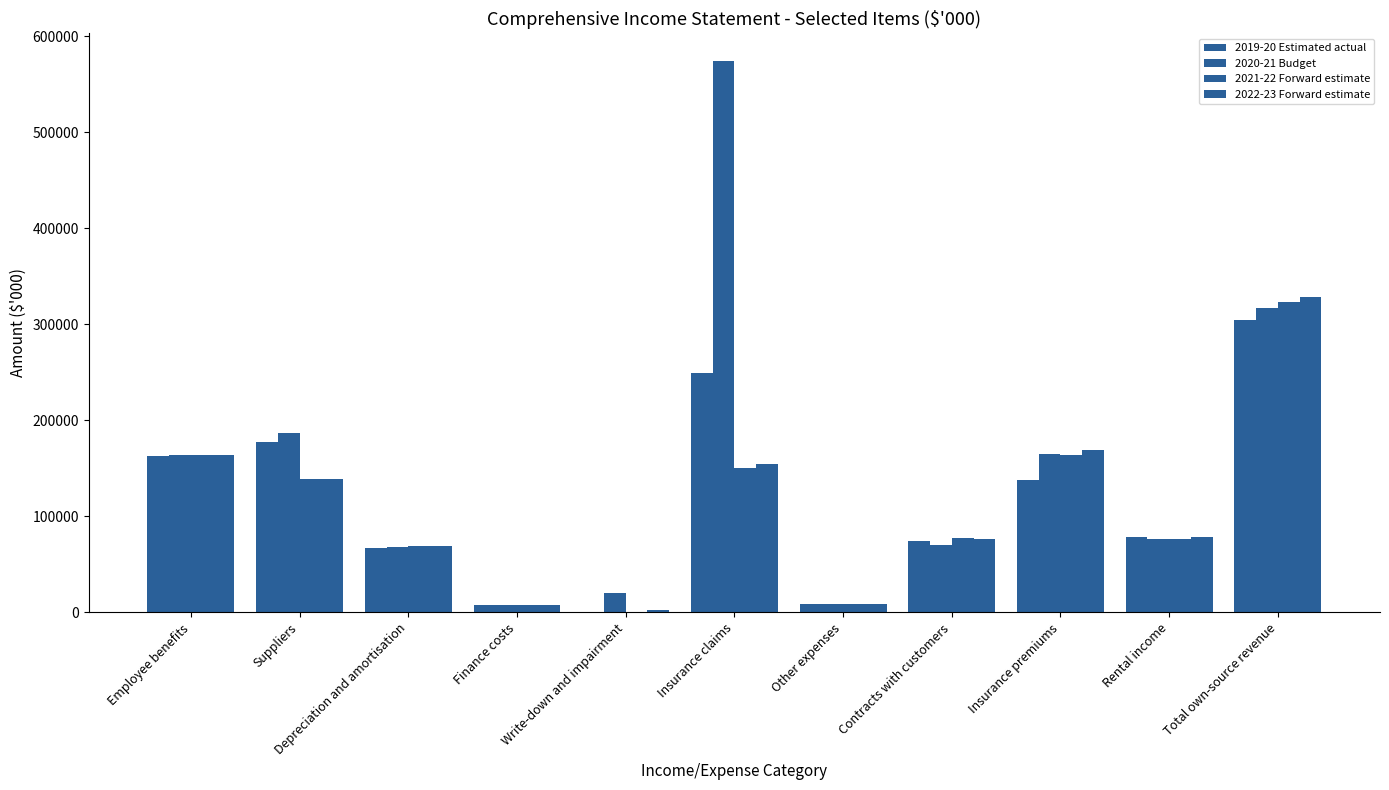

Where does the 2021-22 Forward estimate series first go above 76959?

Employee benefits